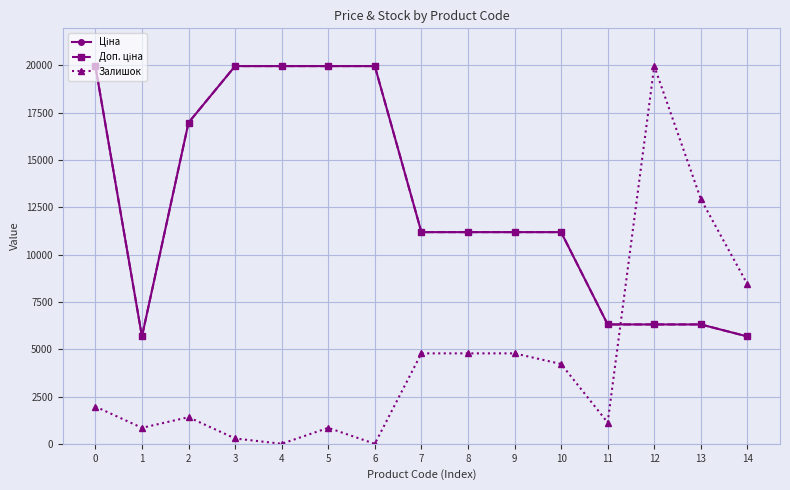

Does the chart have visible grid lines?

Yes